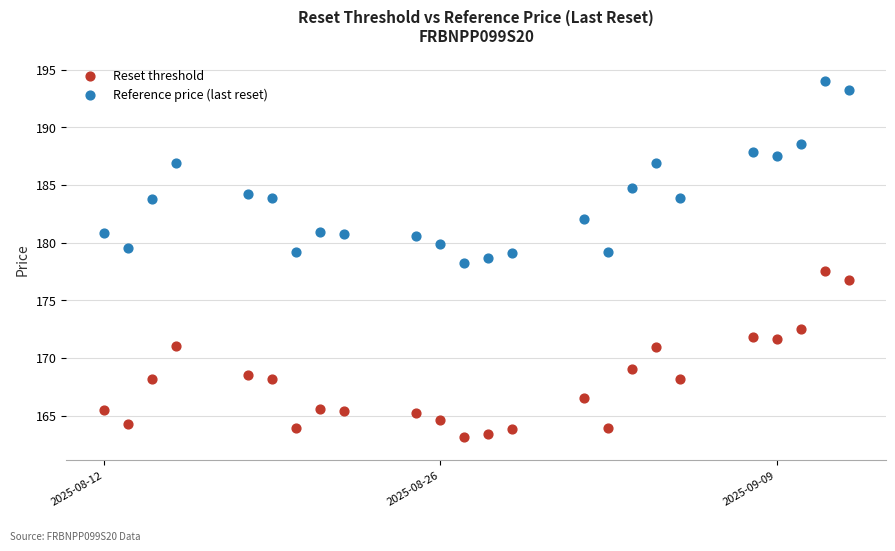

What are all the series names shown in the legend?

Reset threshold, Reference price (last reset)